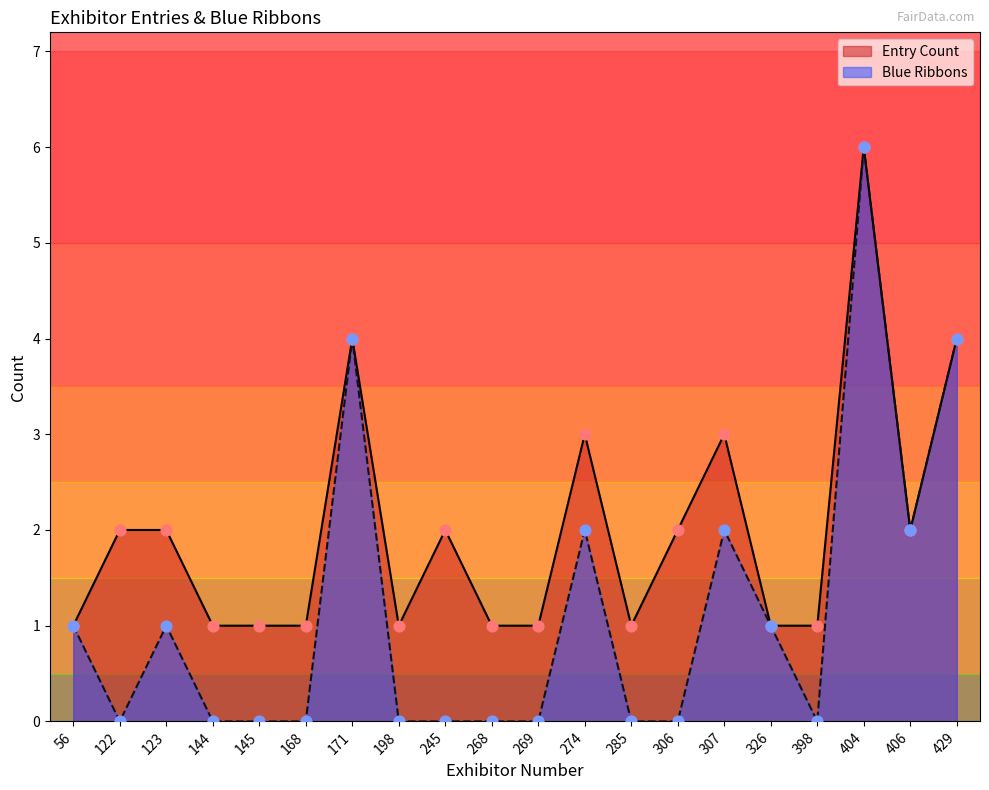

Which series has the largest total across all categories?

Entry Count